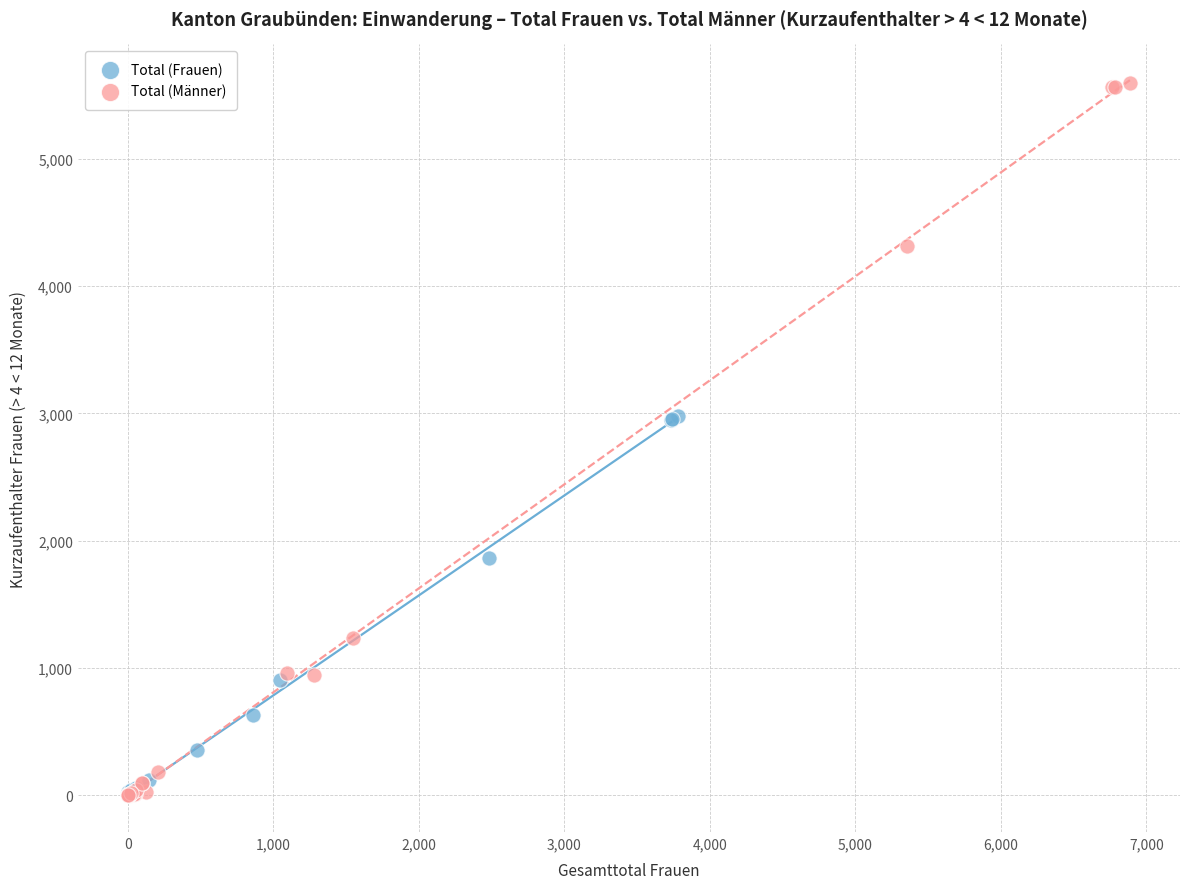

Which series contains the highest Y value?

Total (Männer)